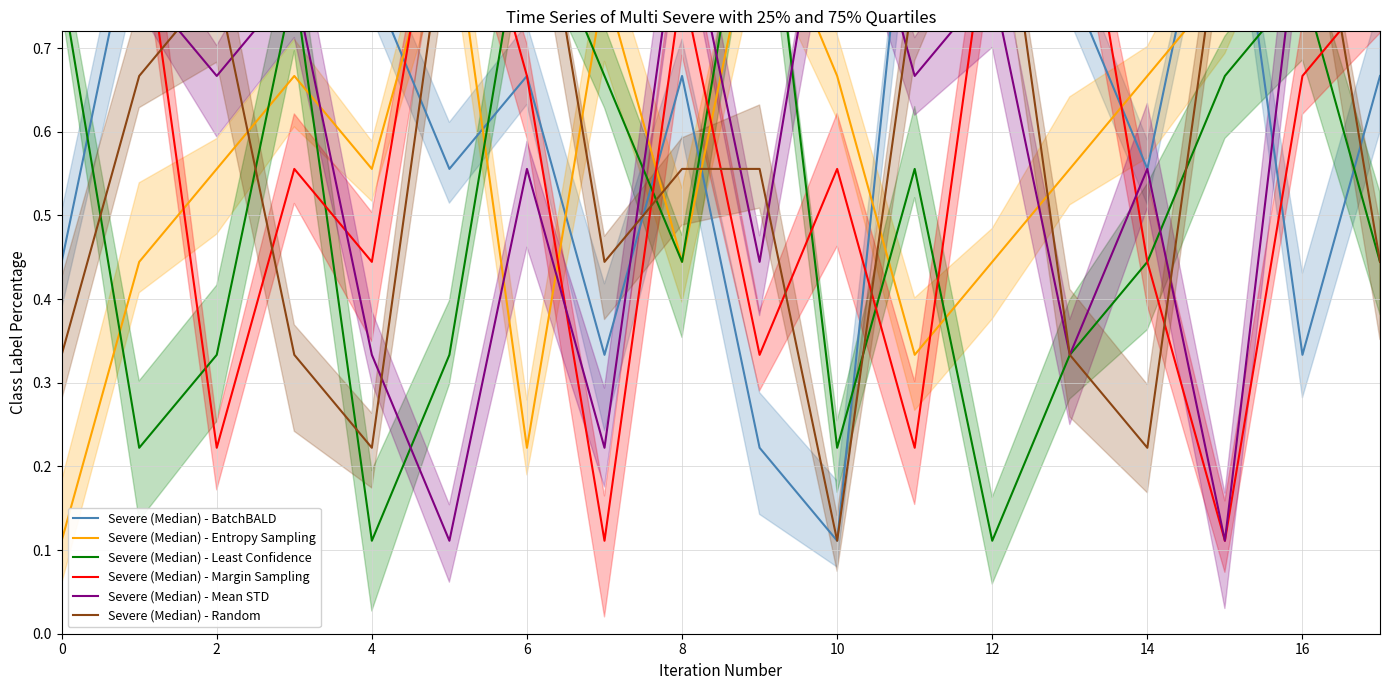

What are all the series names shown in the legend?

Severe (Median) - BatchBALD, Severe (Median) - Entropy Sampling, Severe (Median) - Least Confidence, Severe (Median) - Margin Sampling, Severe (Median) - Mean STD, Severe (Median) - Random